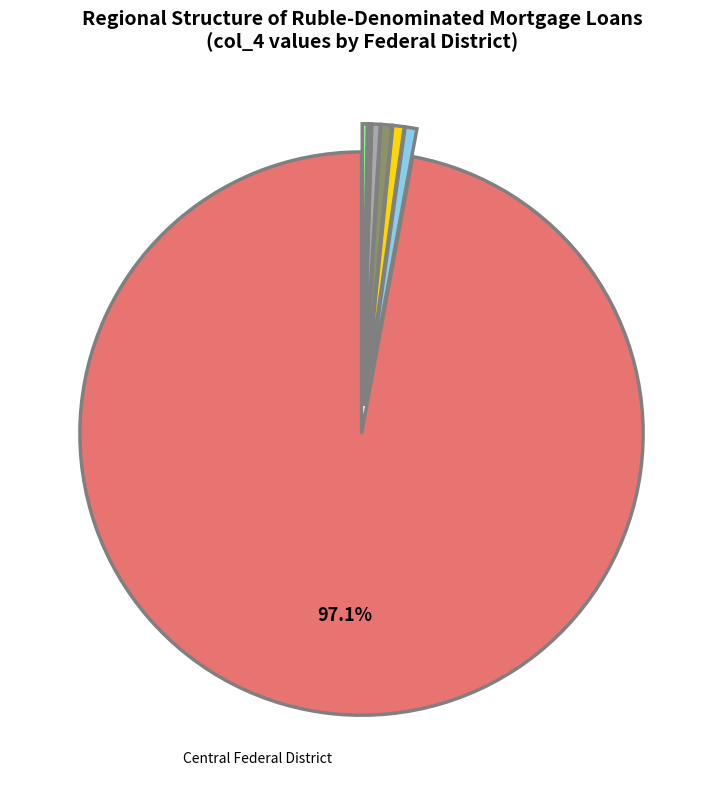

Is there any slice that represents more than half of the pie?

Yes